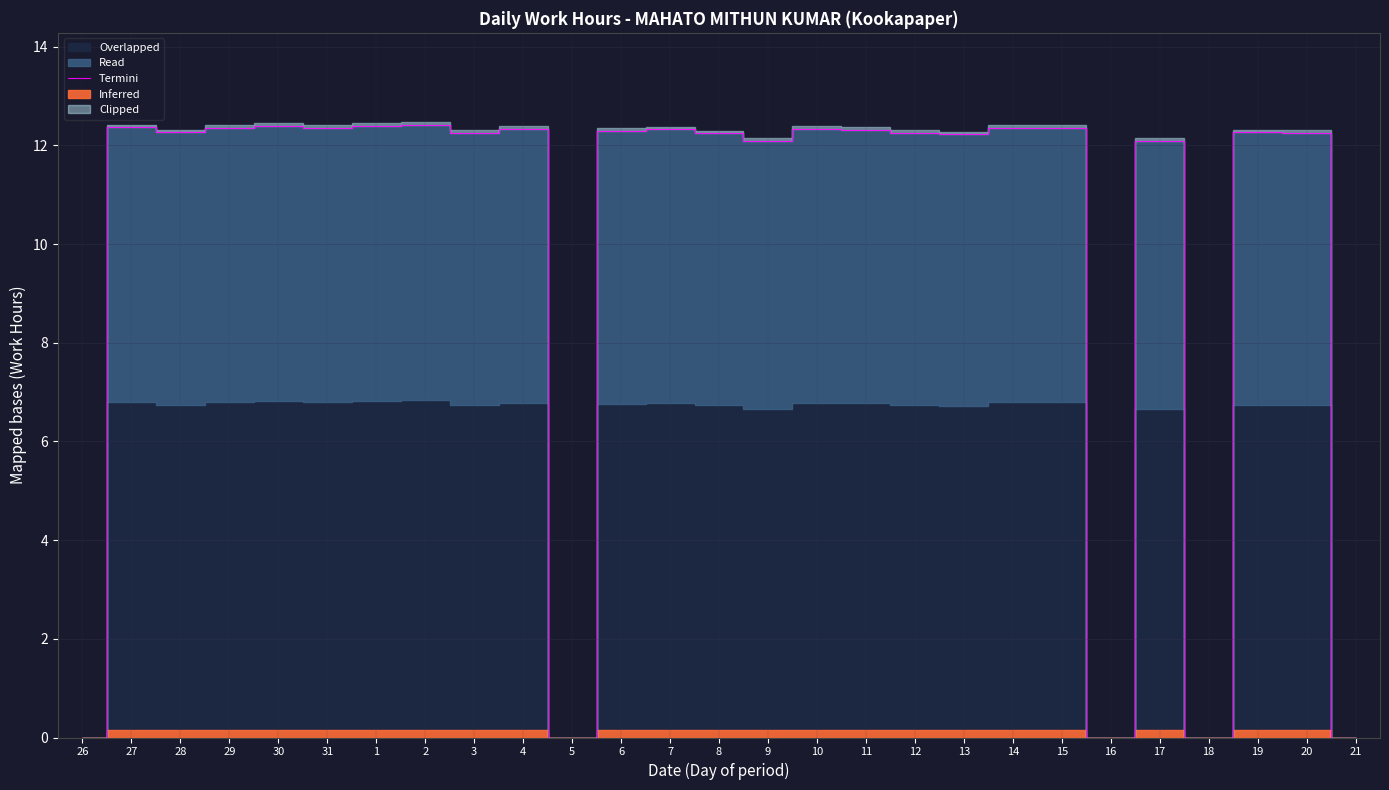

Rank the categories by value from lowest to highest.

26, 5, 16, 18, 21, 9, 17, 13, 8, 3, 12, 20, 28, 19, 6, 11, 7, 4, 10, 29, 31, 14, 15, 27, 30, 1, 2